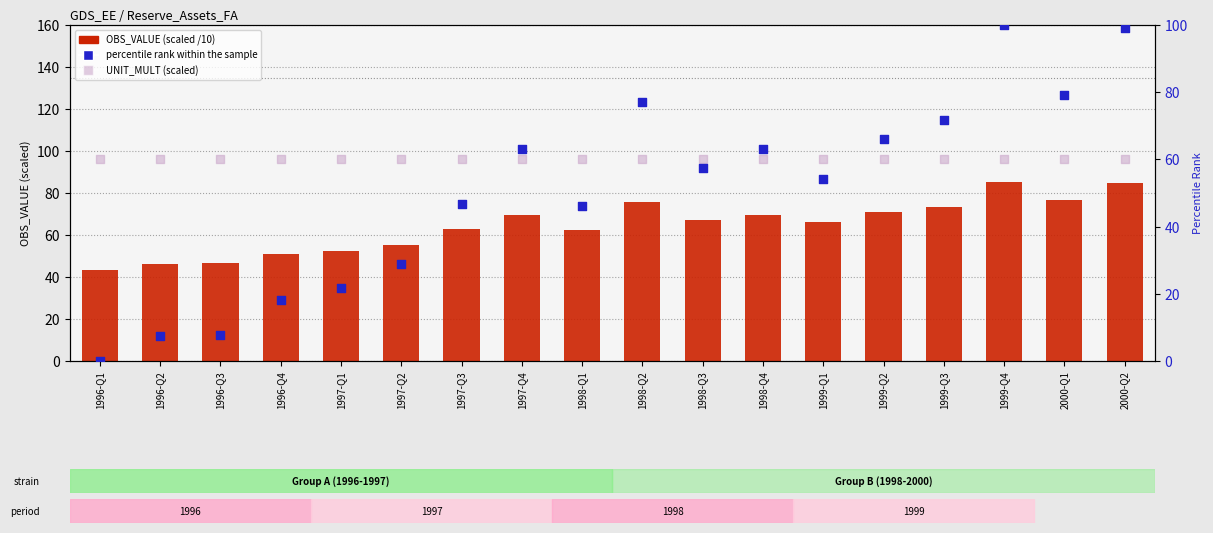

Is the value of rank, Detection Call = ABSENT at 1999-Q3 greater than the value of OBS_VALUE at 1996-Q3?

Yes